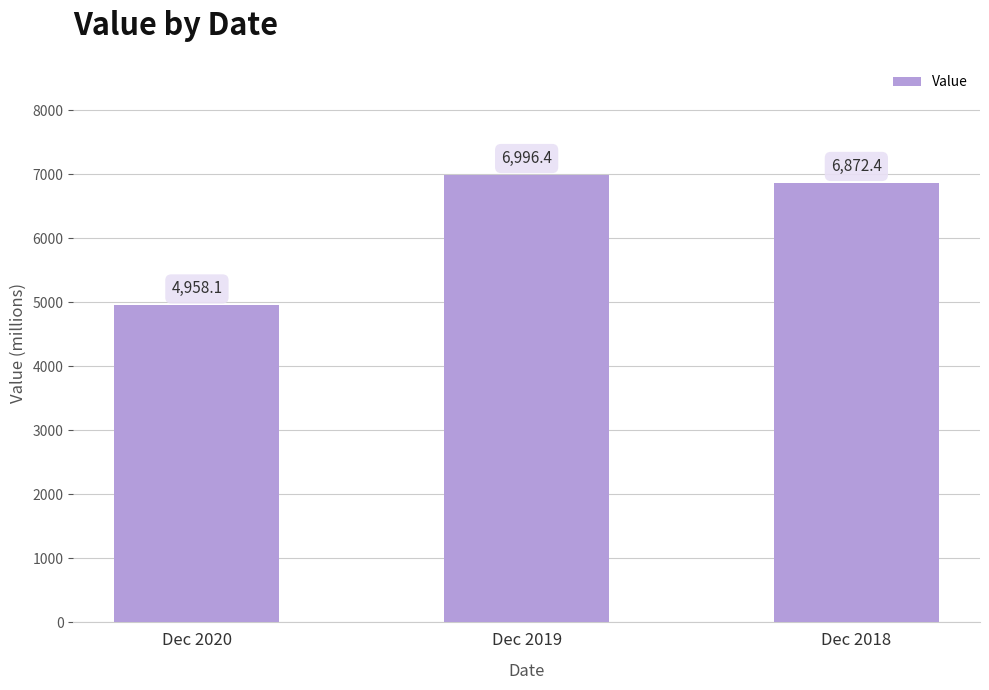

Rank the categories by value from lowest to highest.

Dec 2020, Dec 2018, Dec 2019